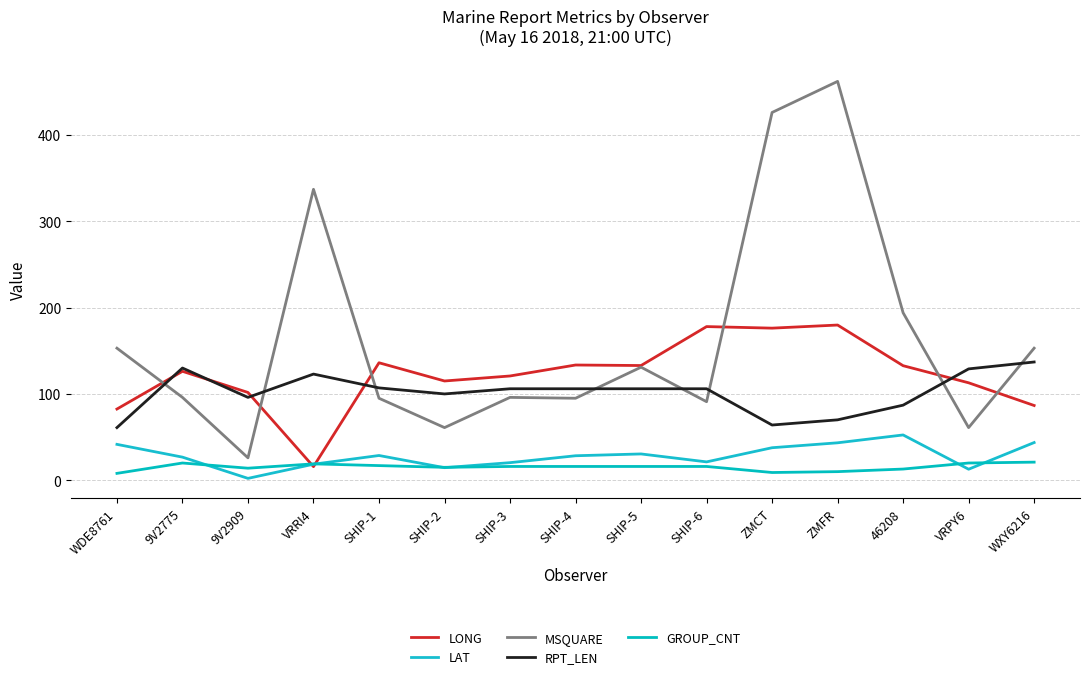

Between which two adjacent categories do LONG and MSQUARE first intersect?

WDE8761 and 9V2775